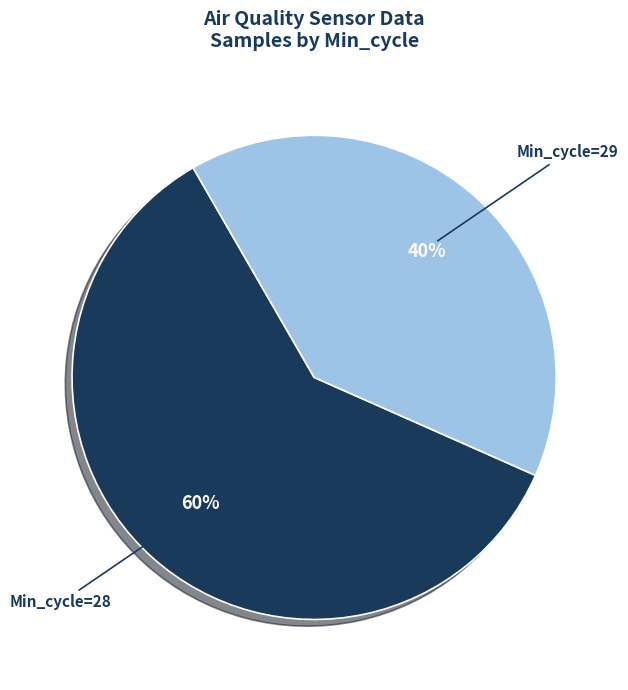

The Min_cycle=28 slice represents 60% of the pie. True or false?

True